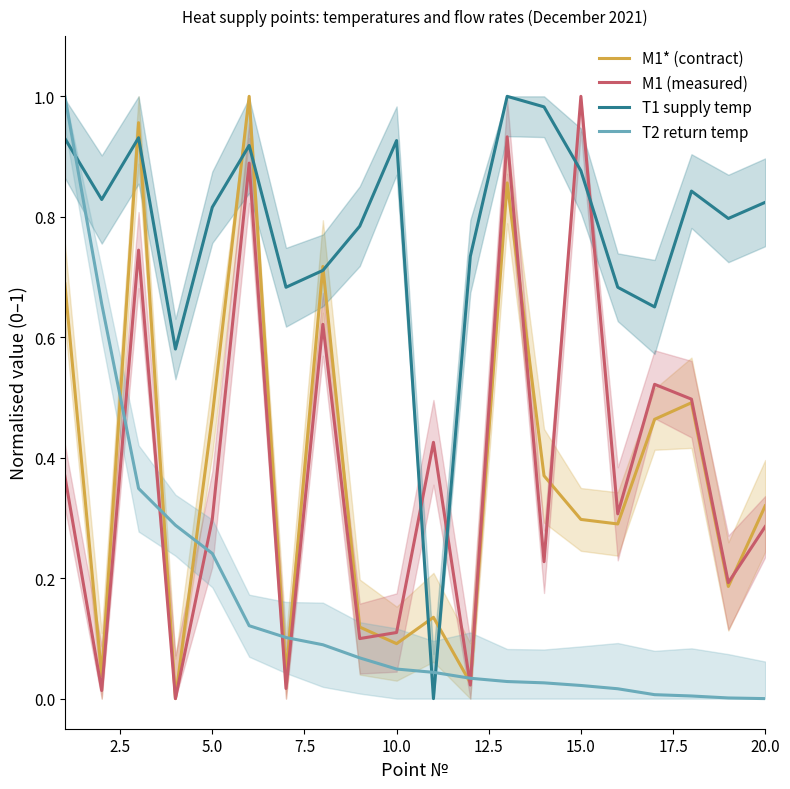

True or false: M1 (measured) has more than 2 points higher than both neighbors.

True